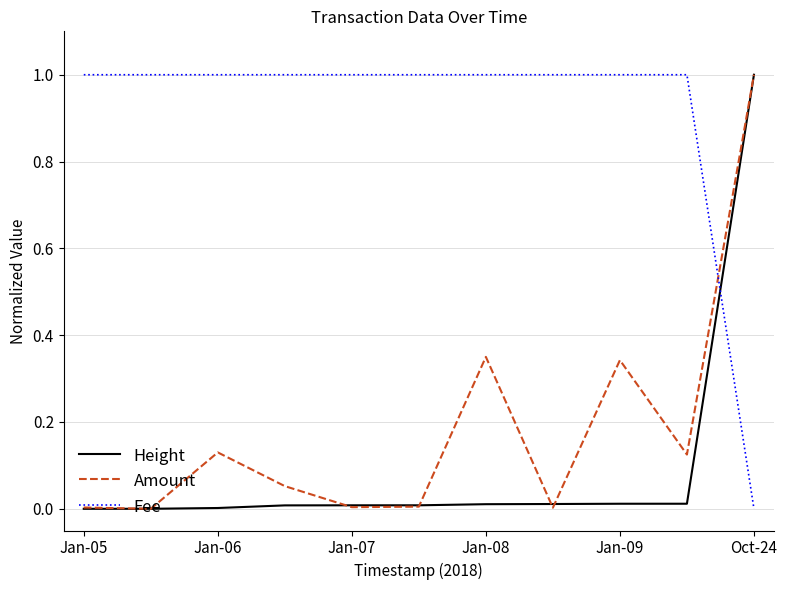

Which series has the largest total across all categories?

Fee